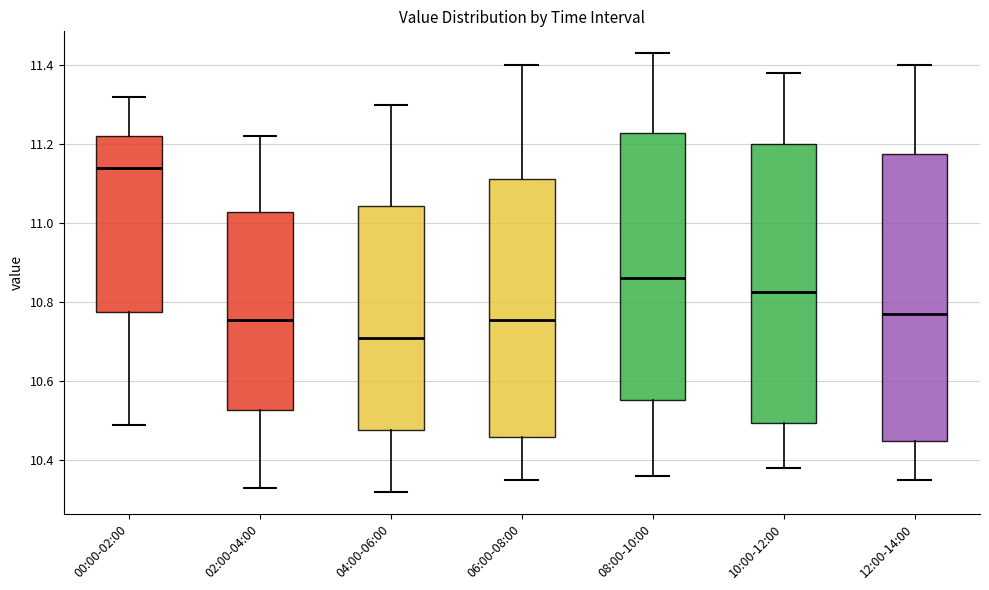

Where is the upper edge of the box for 04:00-06:00 on the y-axis? The values are not printed on the chart, so give them approximately, as read against the axis.

11.04